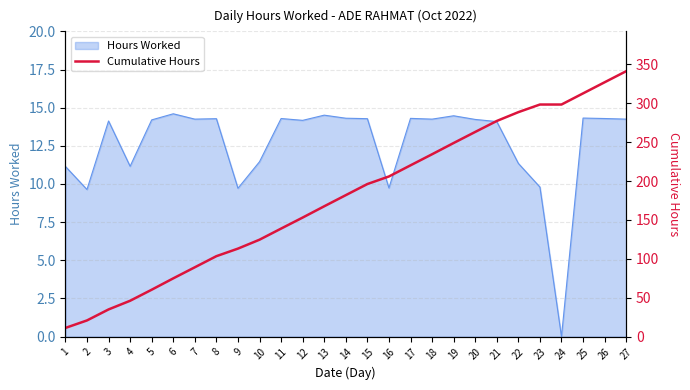

The Hours Worked series shows 3.5 at 1. True or false?

False